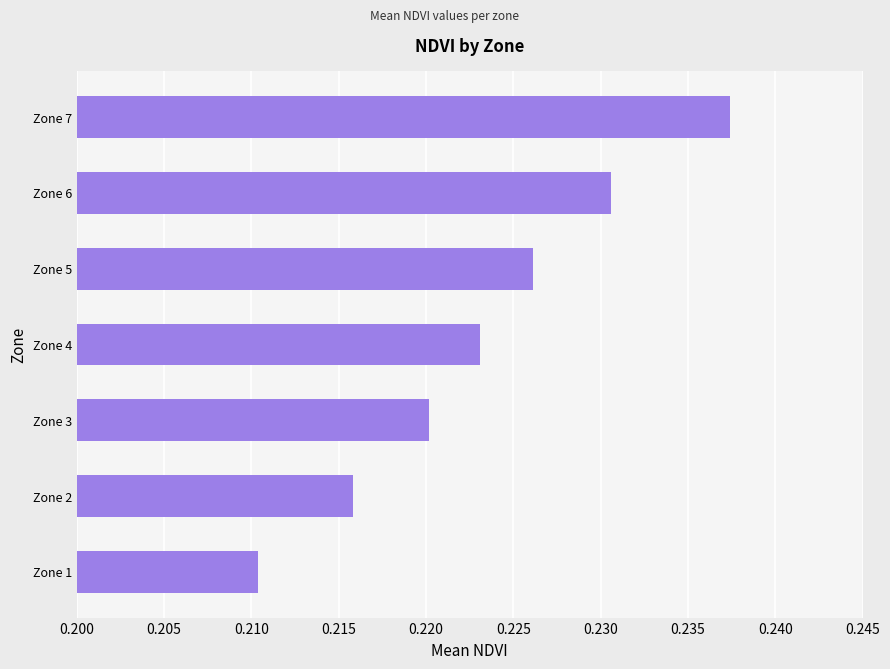

Rank the categories by value from lowest to highest.

Zone 1, Zone 2, Zone 3, Zone 4, Zone 5, Zone 6, Zone 7